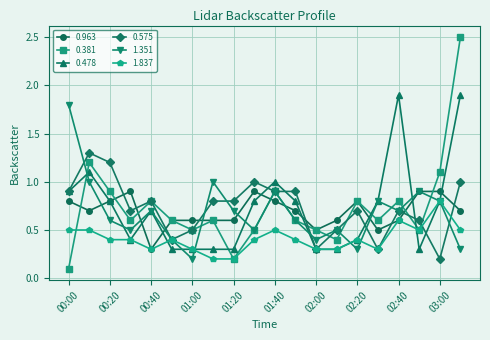

True or false: 0.381 and 1.351 intersect in this chart.

True